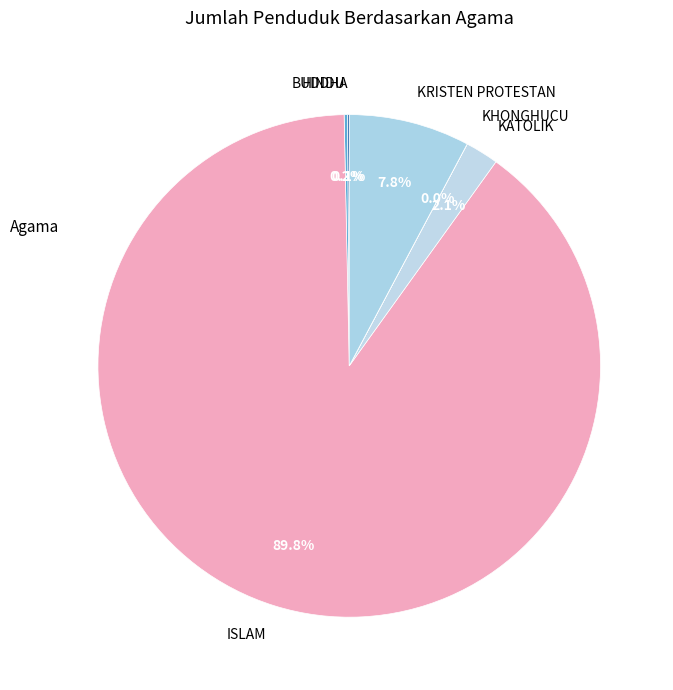

Does ISLAM represent more than half of the total?

Yes